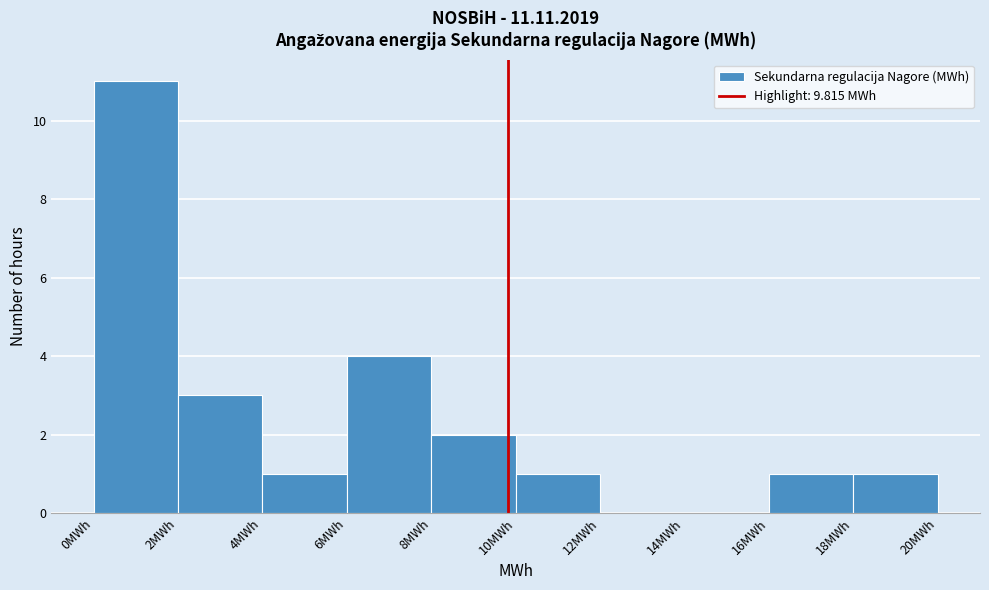

Reading left to right, transcribe this chart: for each bar, give the range it covers on the x-axis and its height. The values are not printed on the chart, so give them approximately, as read against the axis.

0 to 2: 11
2 to 4: 3
4 to 6: 1
6 to 8: 4
8 to 10: 2
10 to 12: 1
12 to 14: 0
14 to 16: 0
16 to 18: 1
18 to 20: 1